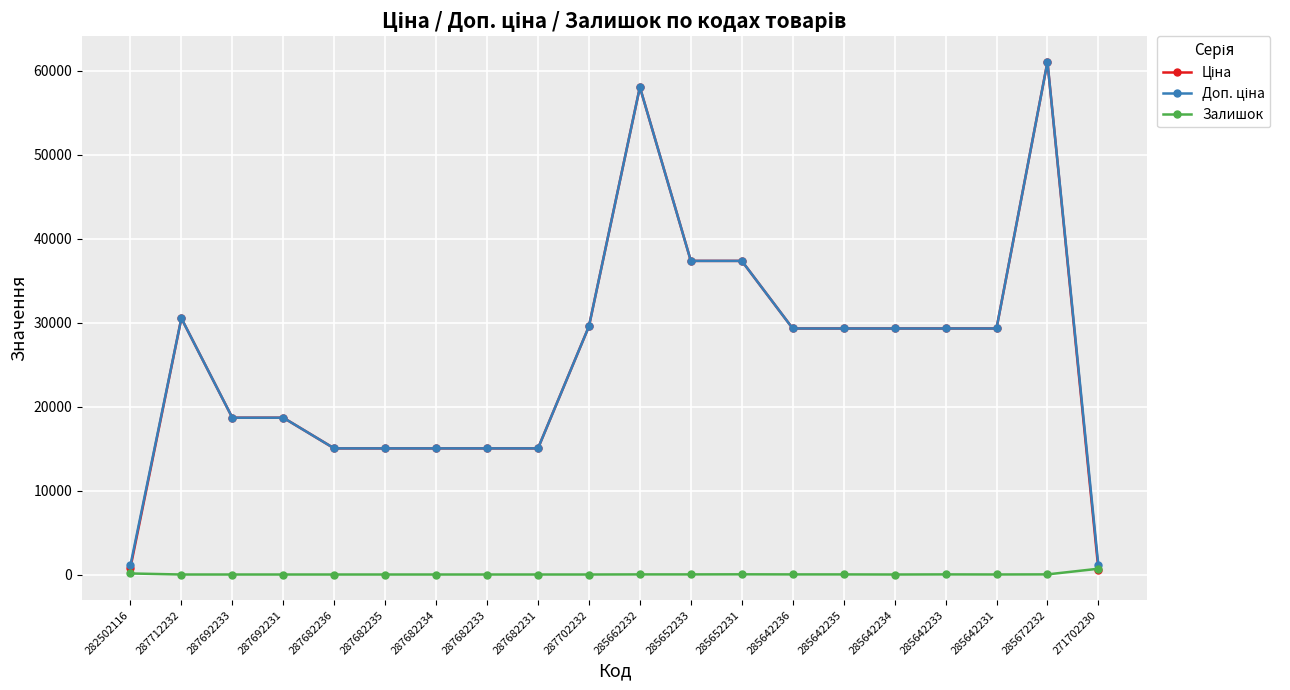

True or false: Залишок has more than 0 points higher than both neighbors.

True